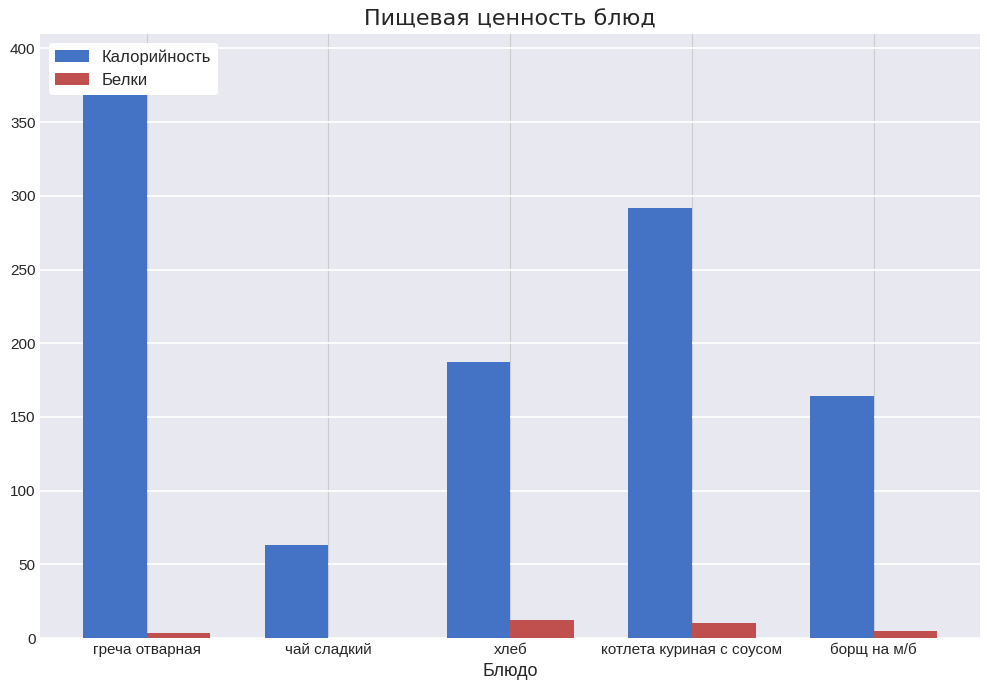

How many groups of bars are there?

5